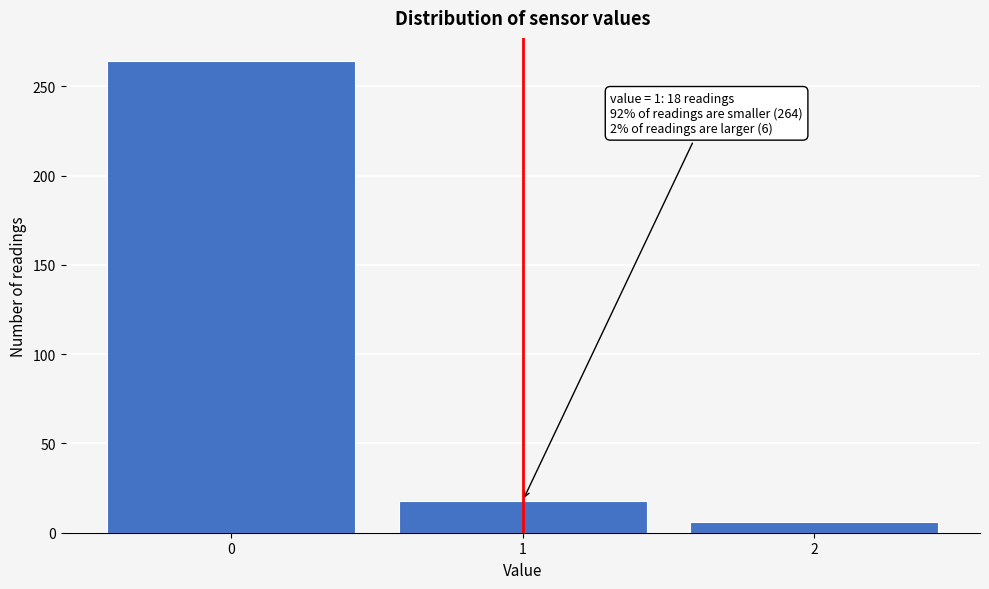

Reading left to right, extract all data points from this chart.

0=264	1=18	2=6